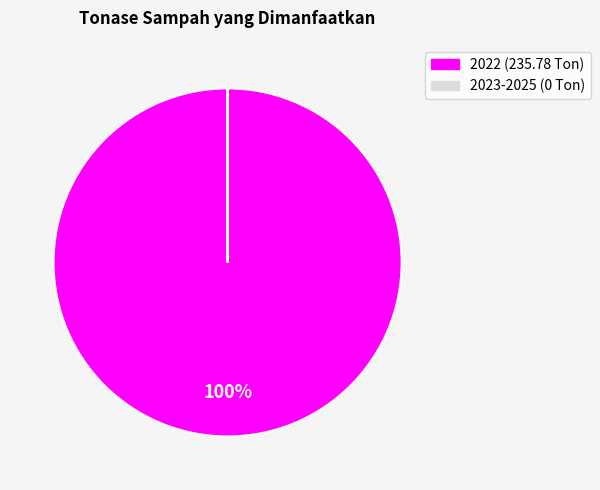

Is there any slice that represents more than half of the pie?

Yes